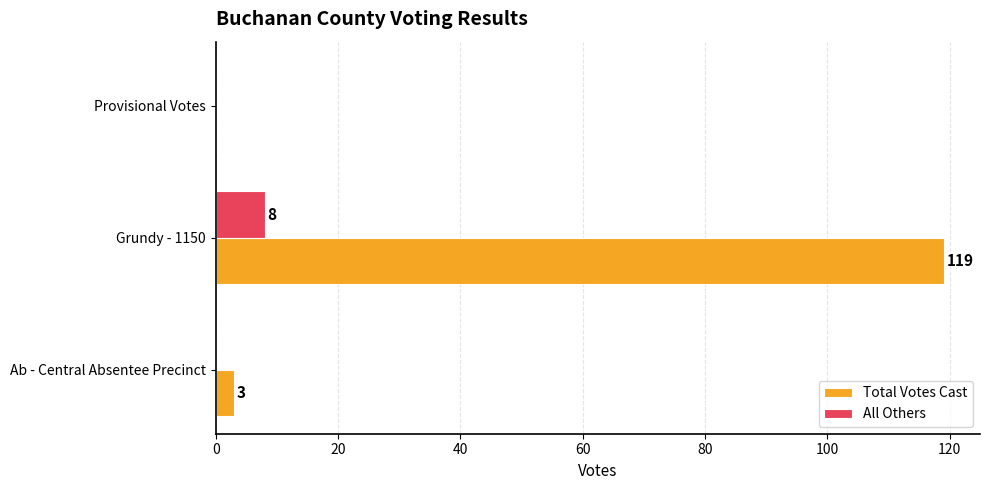

Read the All Others value at Grundy - 1150.

8